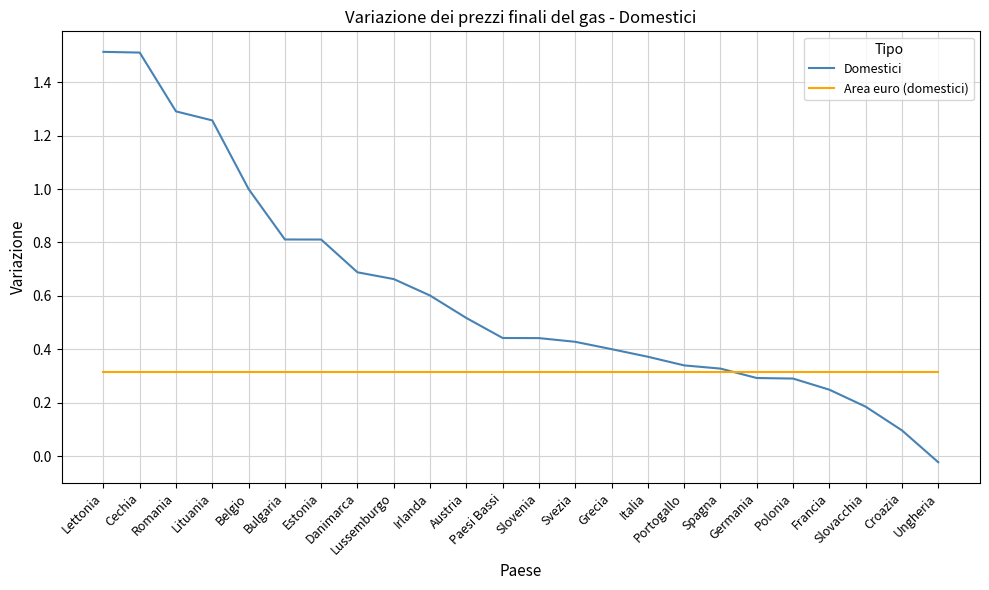

What are all the series names shown in the legend?

Domestici, Area euro (domestici)